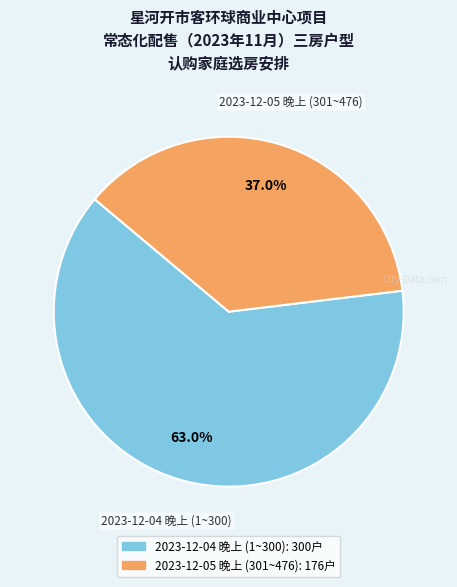

The 2023-12-05 晚上 (301~476) slice represents 43% of the pie. True or false?

False